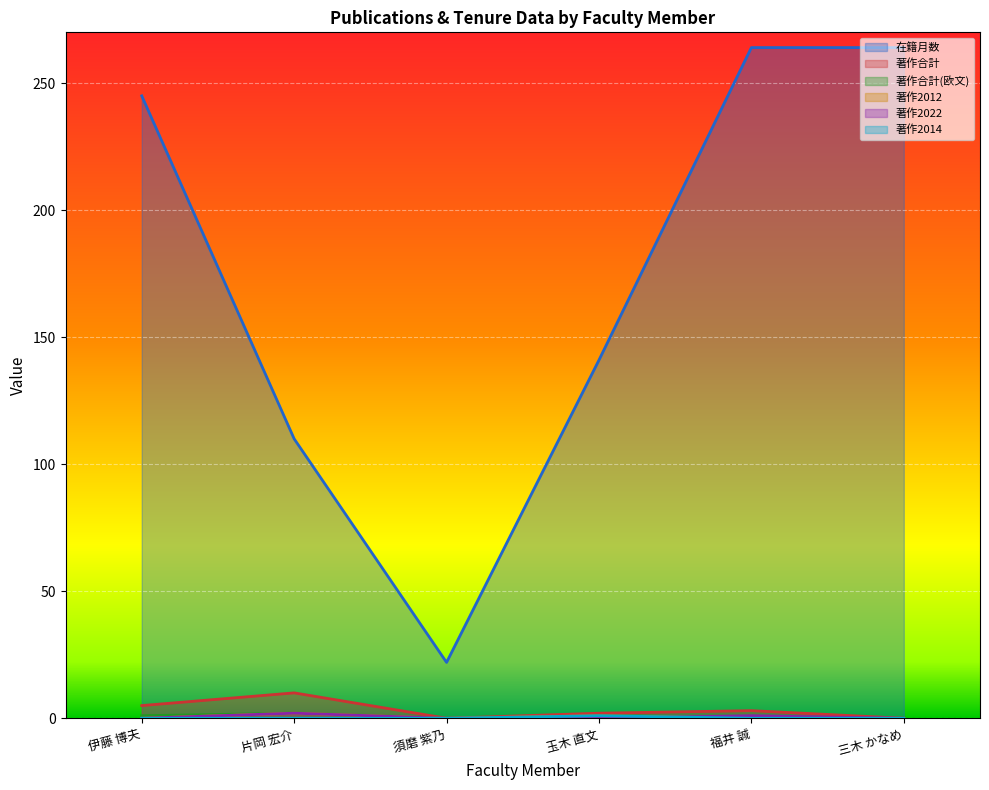

True or false: 著作2022 and 著作合計(欧文) intersect in this chart.

False